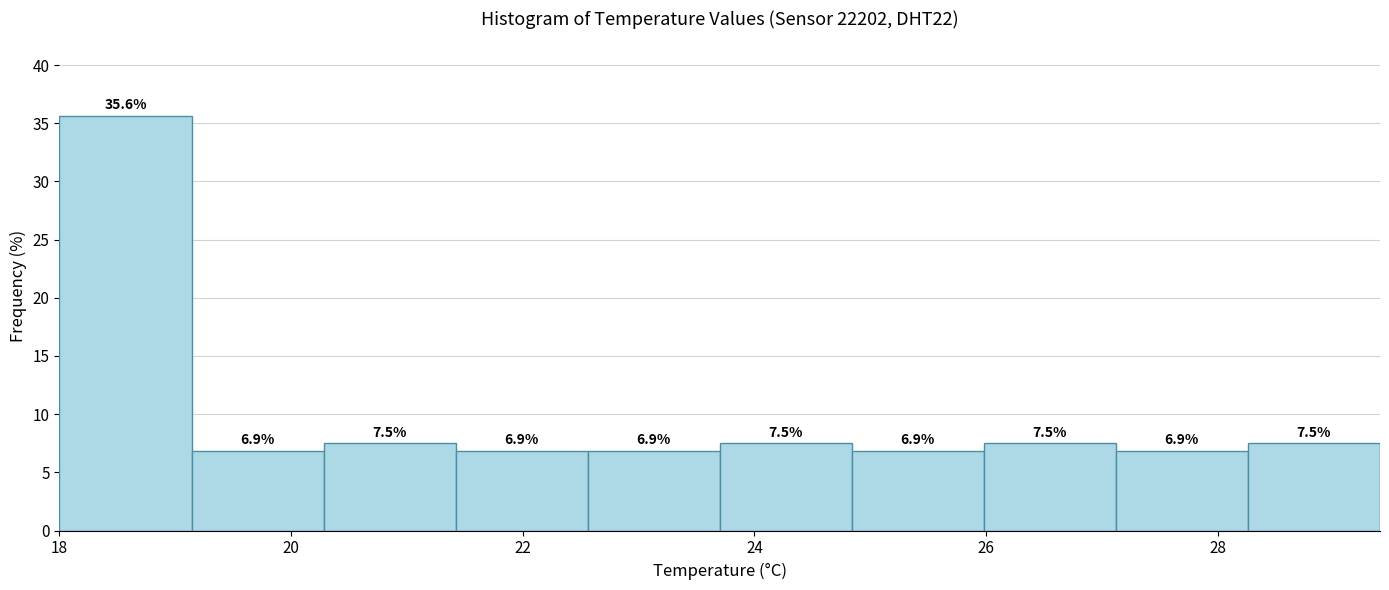

Reading left to right, transcribe this chart: for each bar, give the range it covers on the x-axis and its height. The bar edges are not printed on the chart, so give them approximately, as read against the axis.

18.00 to 19.14: 35.6
19.14 to 20.28: 6.9
20.28 to 21.42: 7.5
21.42 to 22.56: 6.9
22.56 to 23.70: 6.9
23.70 to 24.84: 7.5
24.84 to 25.98: 6.9
25.98 to 27.12: 7.5
27.12 to 28.26: 6.9
28.26 to 29.40: 7.5